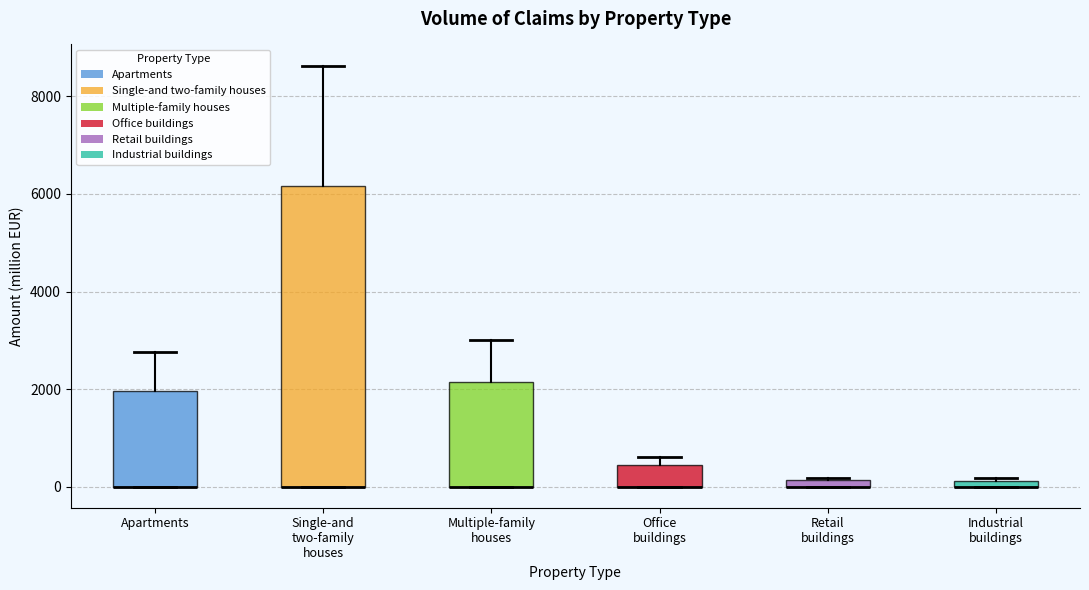

Where is the upper edge of the box for Multiple-family houses on the y-axis? The values are not printed on the chart, so give them approximately, as read against the axis.

2200